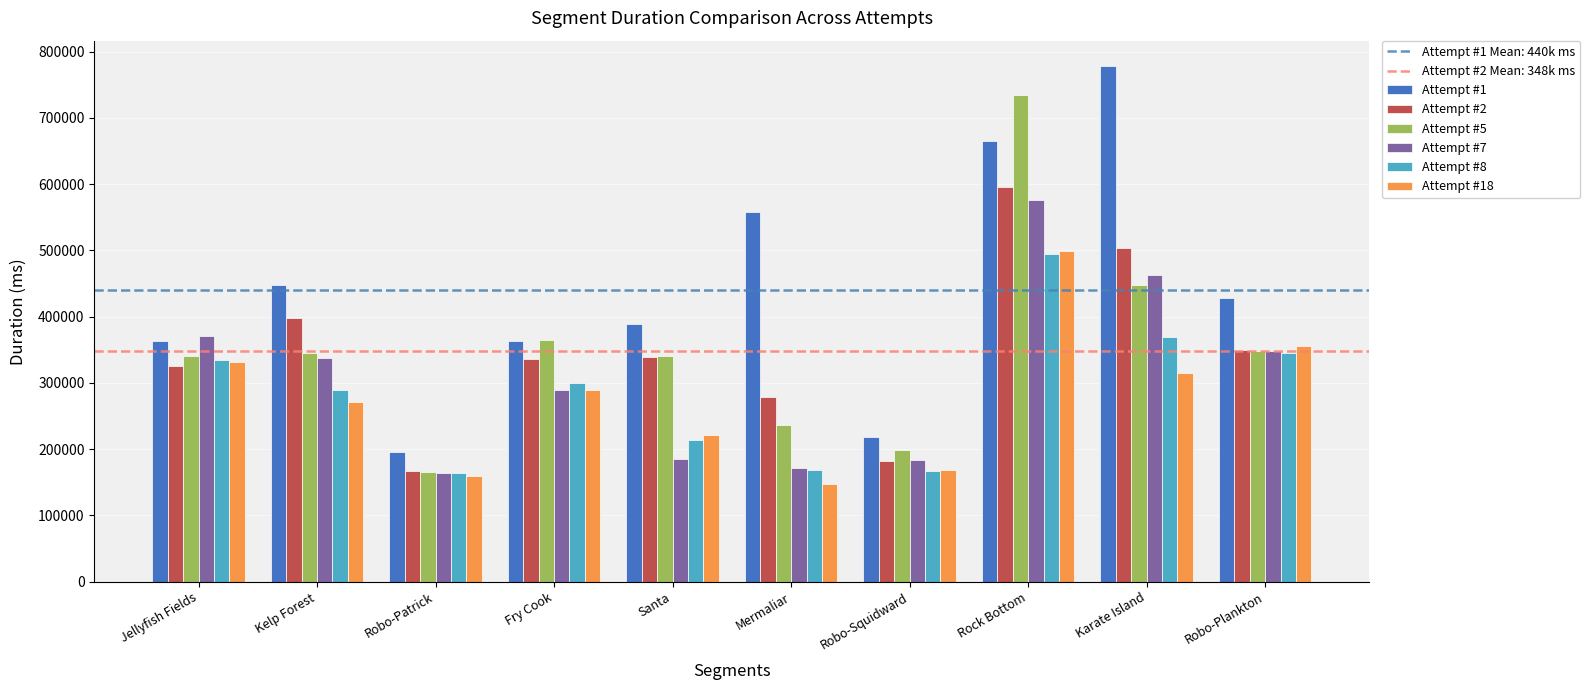

At which category does the chart reach its minimum across all series?

Mermaliar